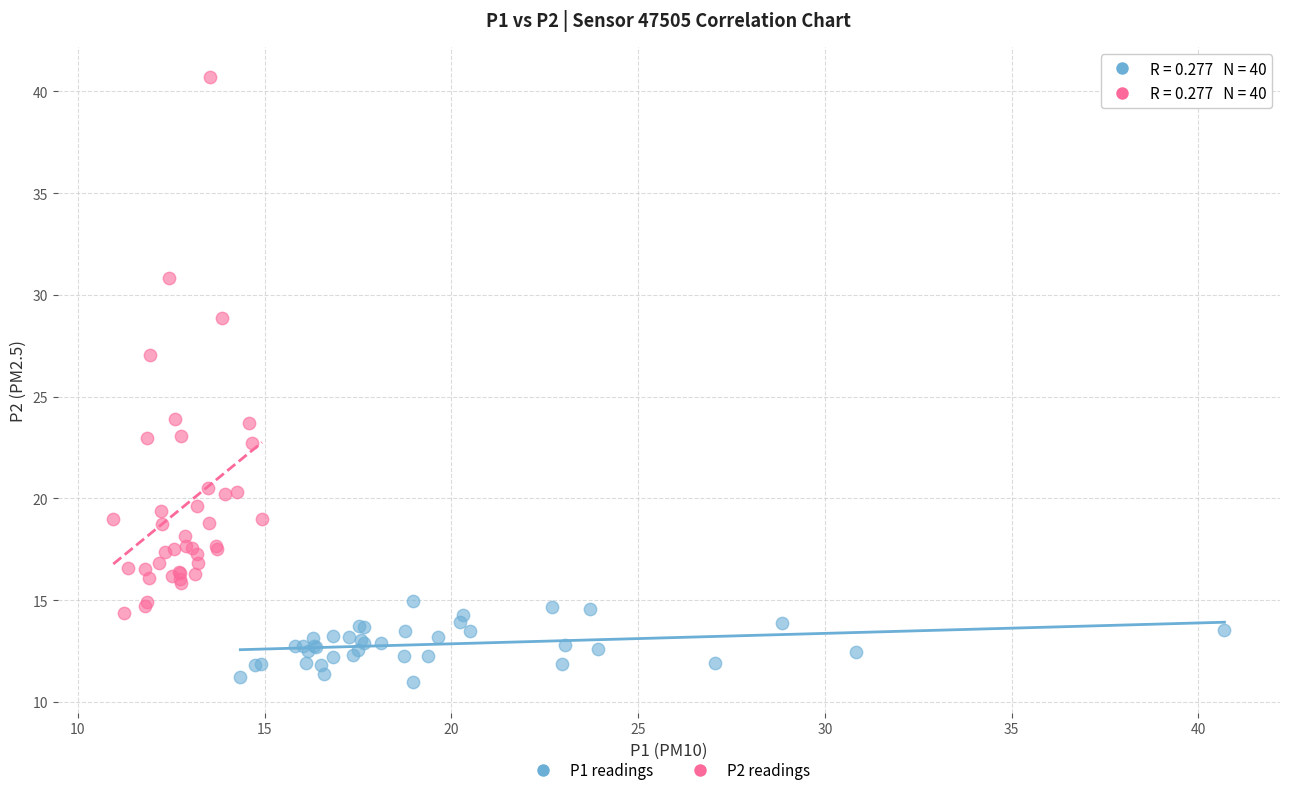

Which series has the widest spread of Y values?

P2 readings